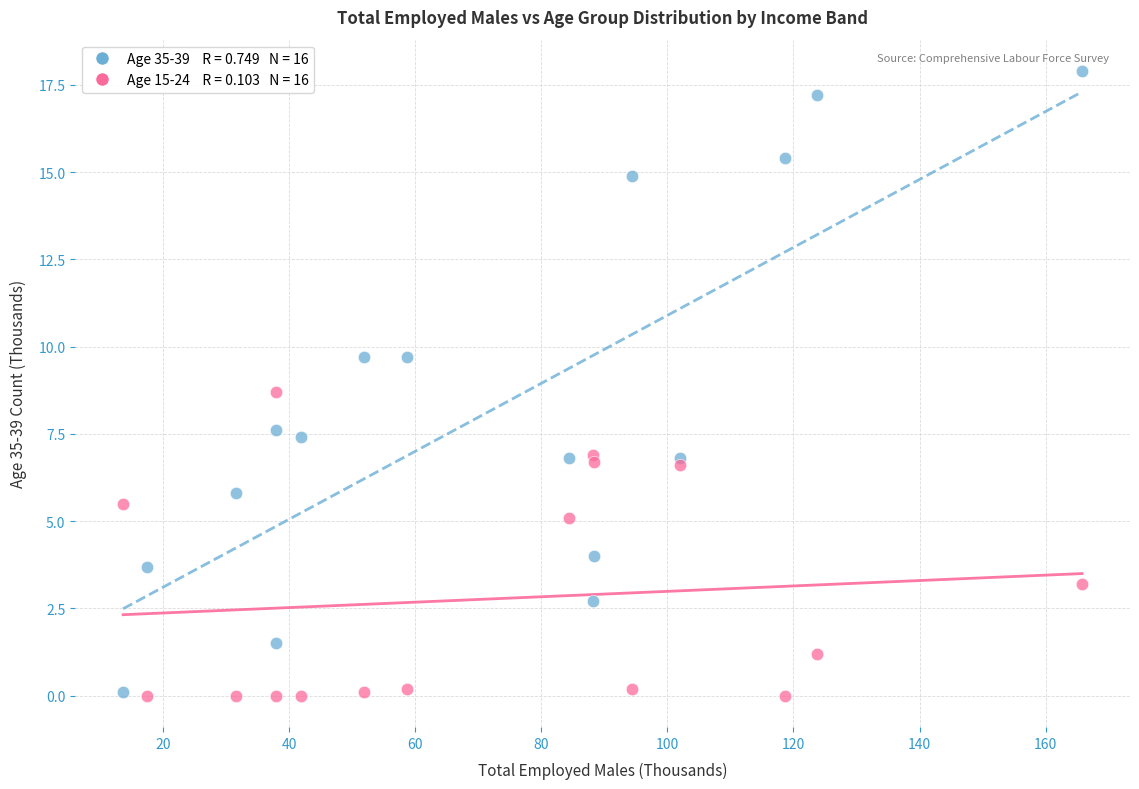

Across all series, what Y value is closest to 8?

7.6